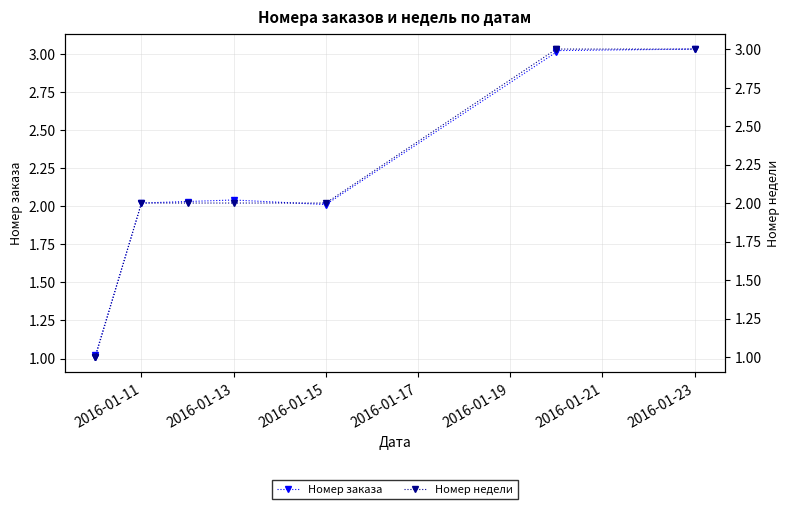

What are all the series names shown in the legend?

Номер заказа, Номер недели